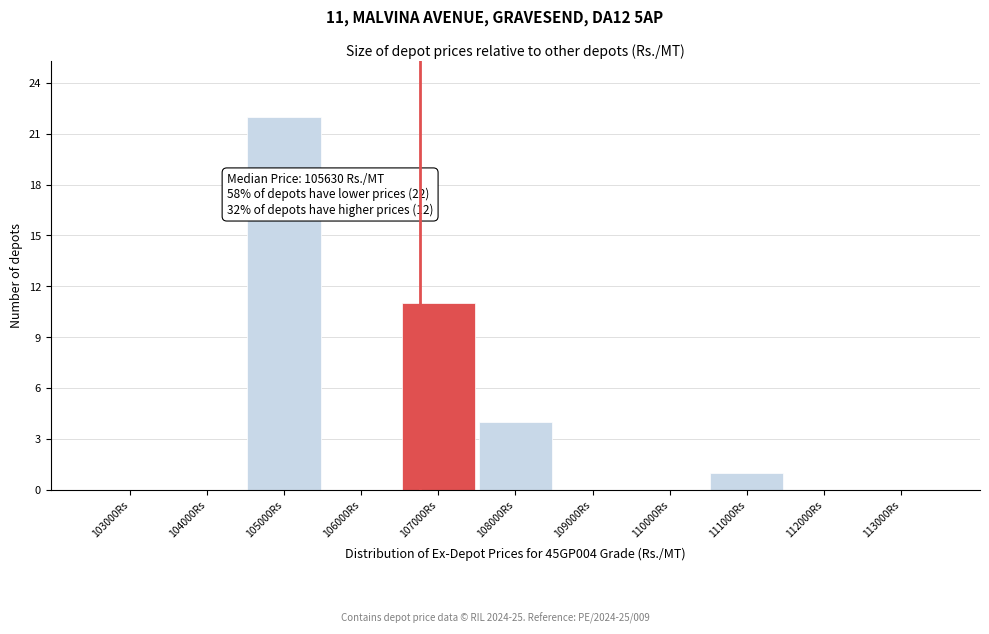

Reading left to right, list all the values displayed in this chart.

103000Rs=0	104000Rs=0	105000Rs=22	106000Rs=0	107000Rs=11	108000Rs=4	109000Rs=0	110000Rs=0	111000Rs=1	112000Rs=0	113000Rs=0